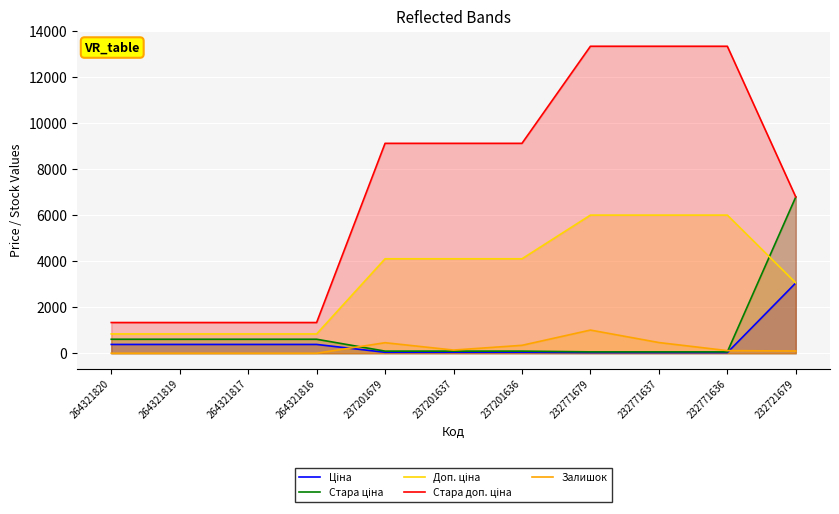

Does the chart display data point markers on the line(s)?

No